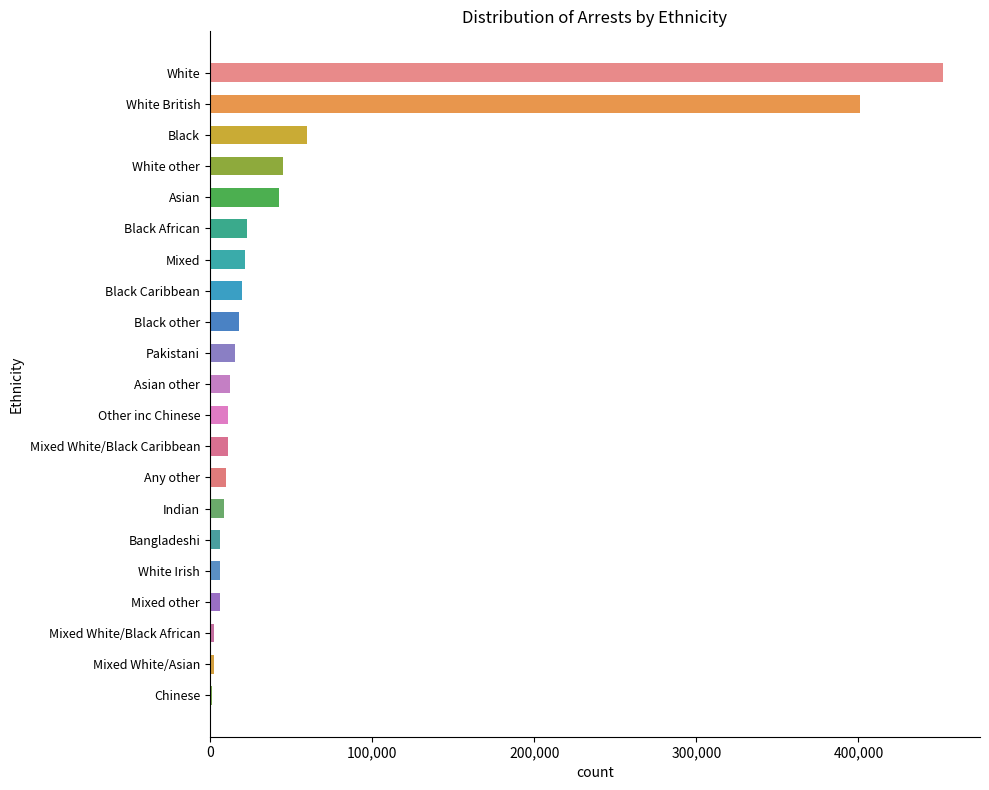

Which category has the highest value across all series?

White